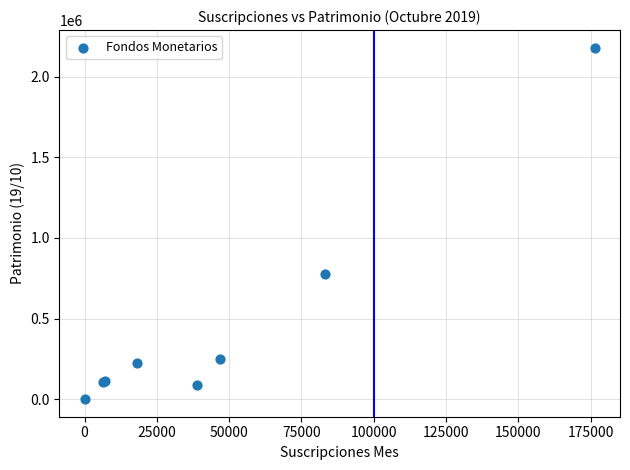

What Y value in the scatter plot is closest to 1089821?

773427